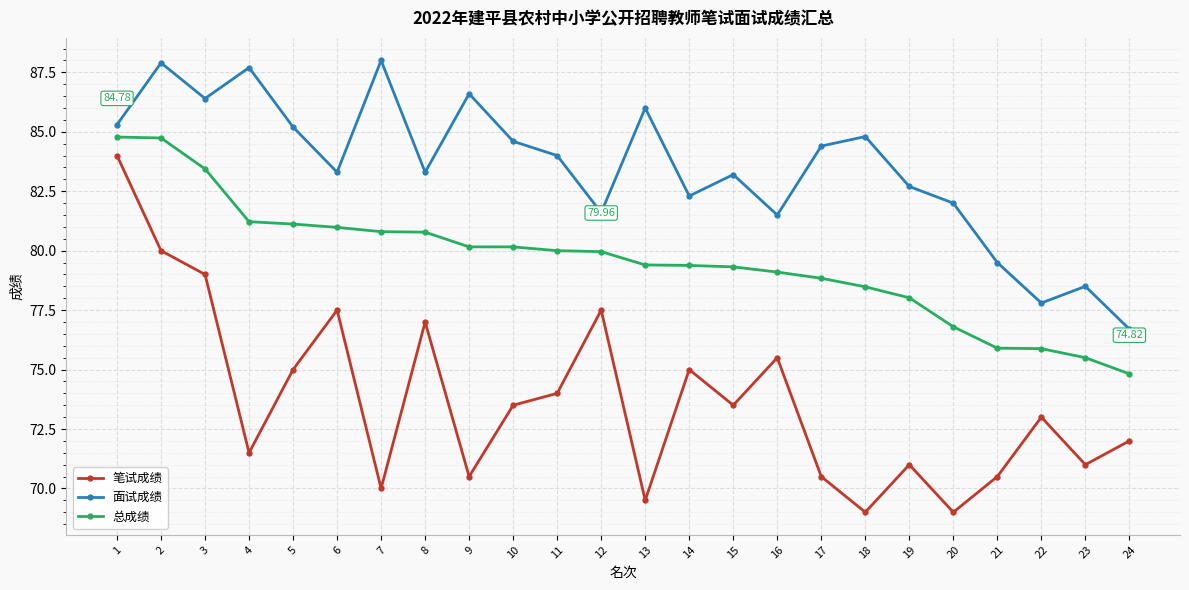

What is the value of the 面试成绩 point at the 12th from the left?

81.6